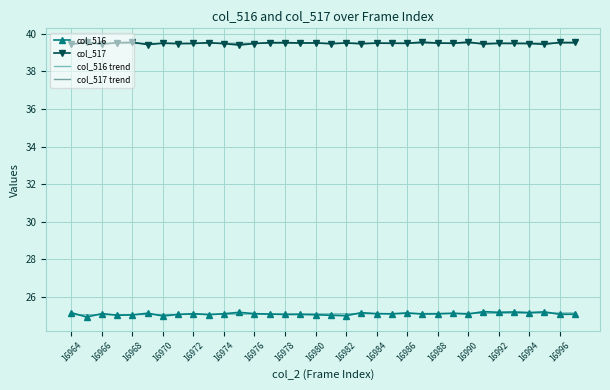

What is the minimum value for col_516 trend?

25.0